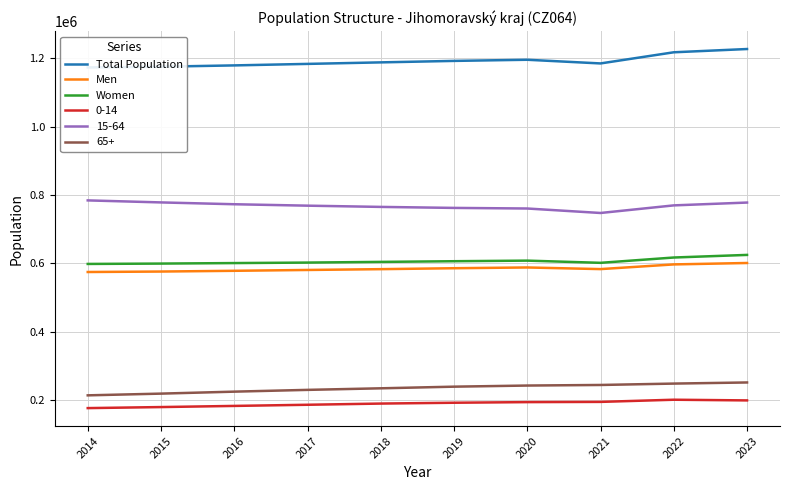

Where is the first local maximum for Total Population?

2020